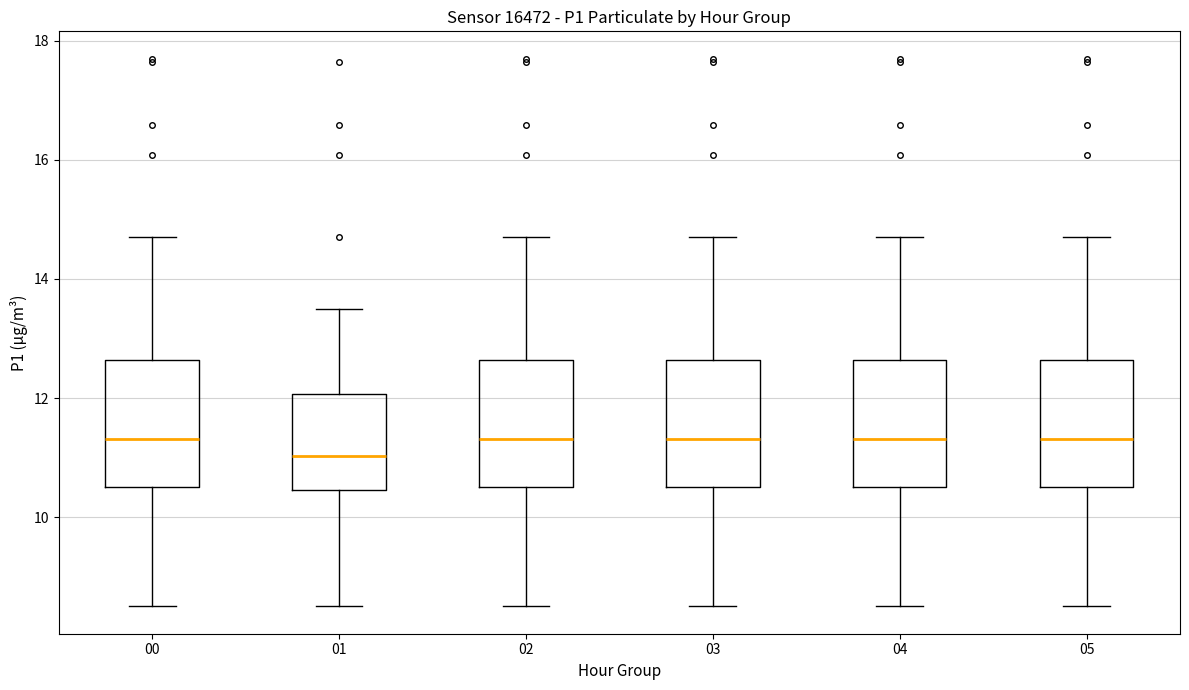

Where is the lower edge of the box at x = 04 on the y-axis? The values are not printed on the chart, so give them approximately, as read against the axis.

10.6